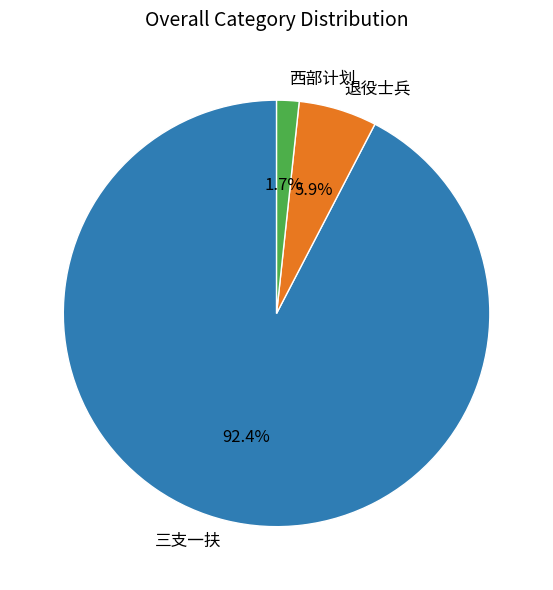

Combined, what portion of the pie is 西部计划 and 三支一扶?

94.1%